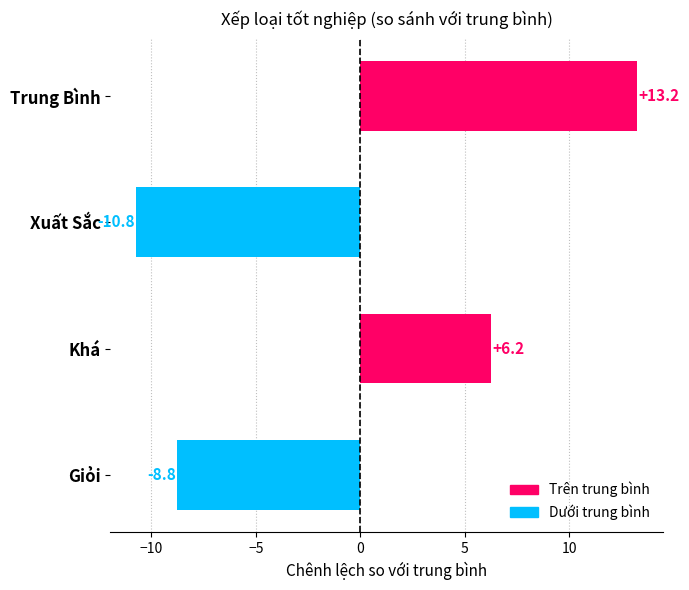

List the labels in order of value, largest first.

Trung Bình, Khá, Giỏi, Xuất Sắc